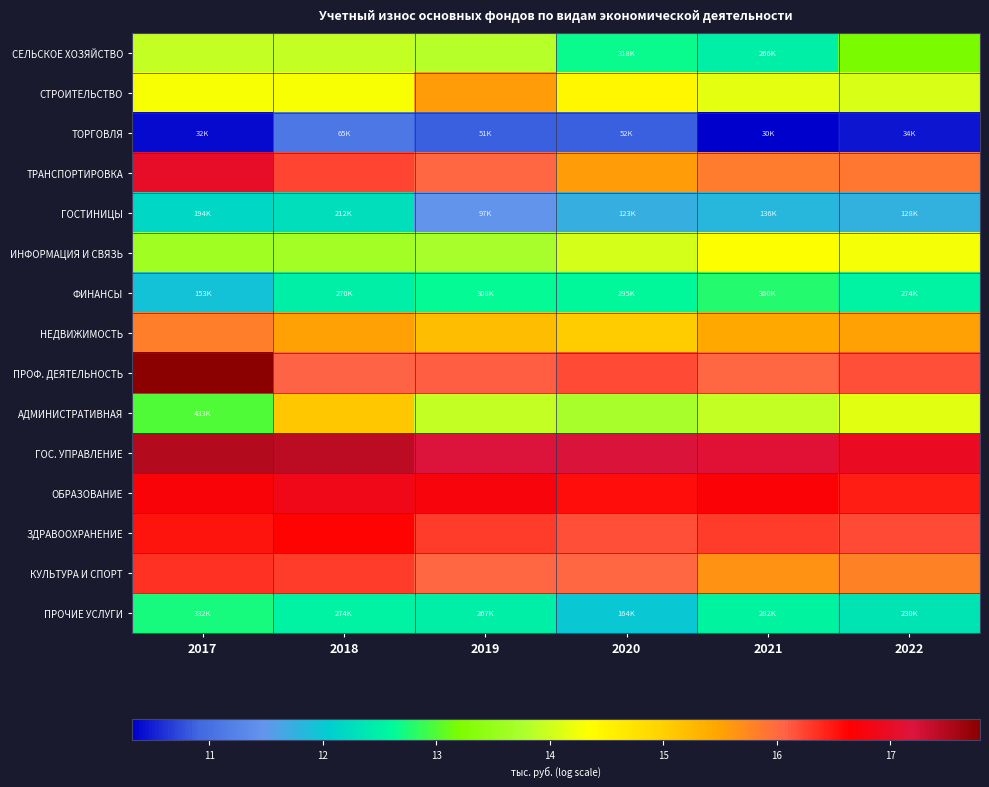

What is the difference between the highest and lowest values at 2020?

6.4